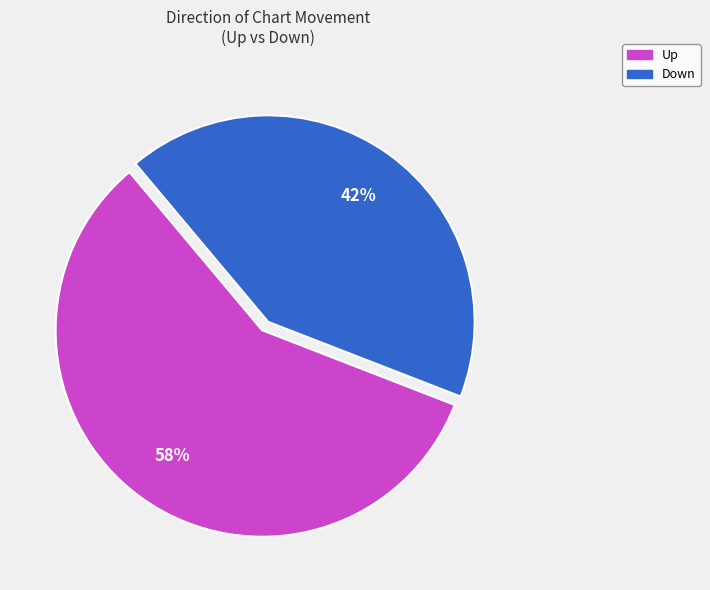

Does any single category account for the majority?

Yes